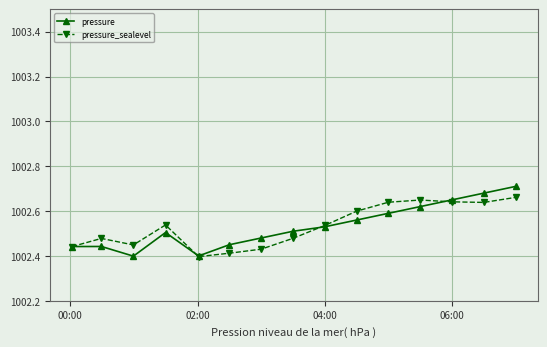

What is the difference between the maximum and minimum values in the pressure_sealevel series?

0.3